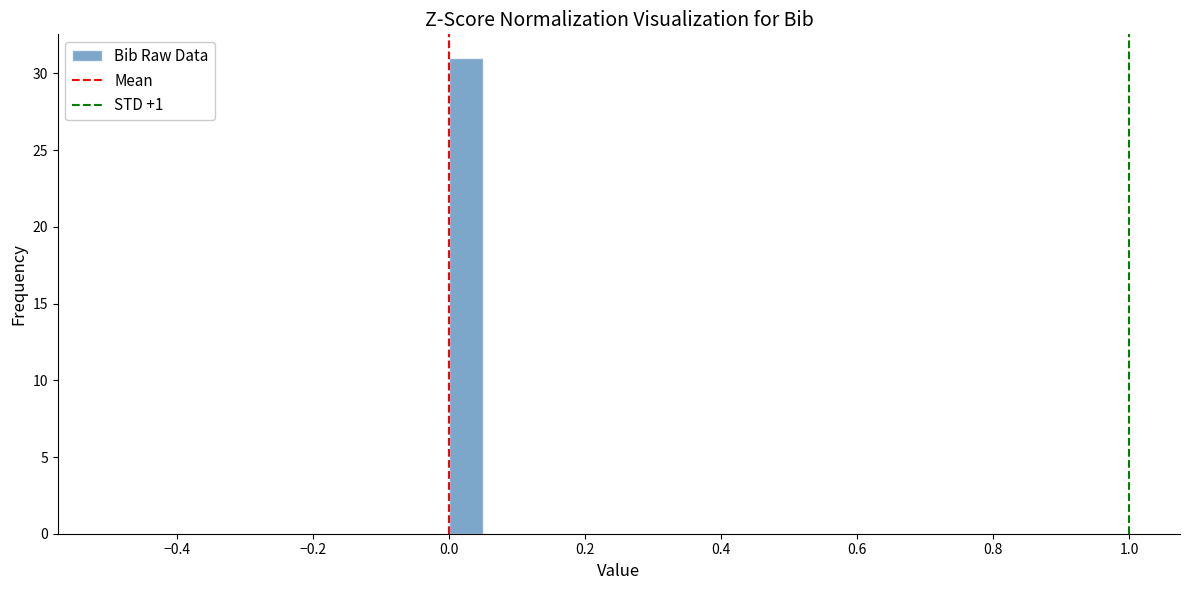

Around what value on the x-axis is the tallest bar? Give the approximate position of its centre, as read against the axis.

0.02